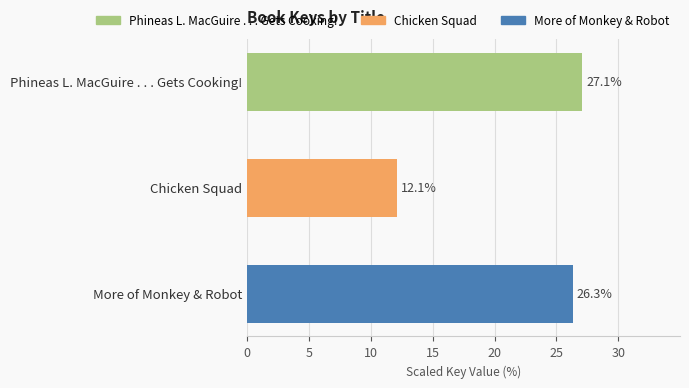

What is the change in value from Chicken Squad to More of Monkey & Robot?

+14.2